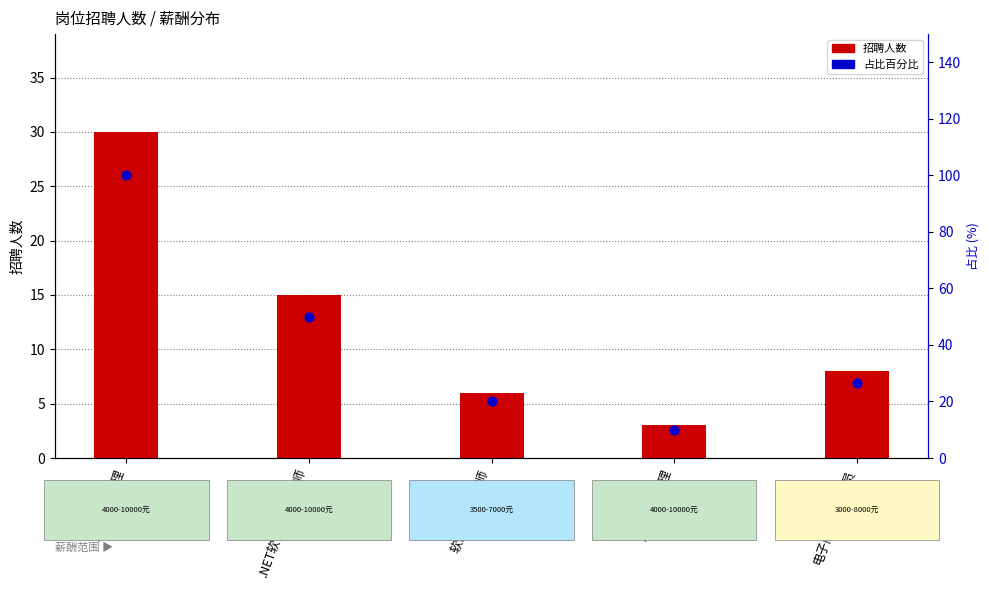

What is the total value across all series at .NET软件开发工程师?

65.0